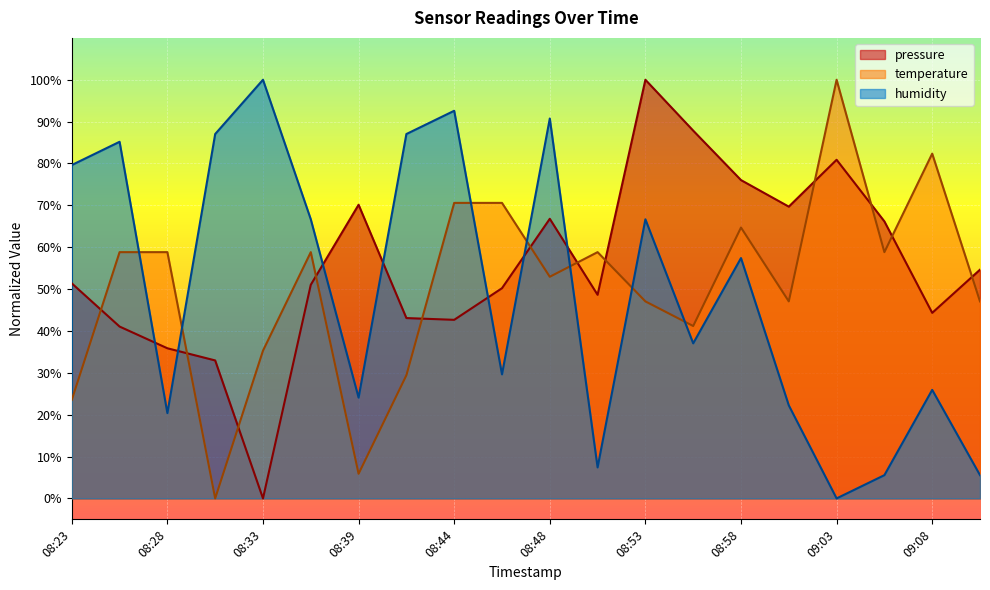

Where is humidity nearest to the value 50?

08:58